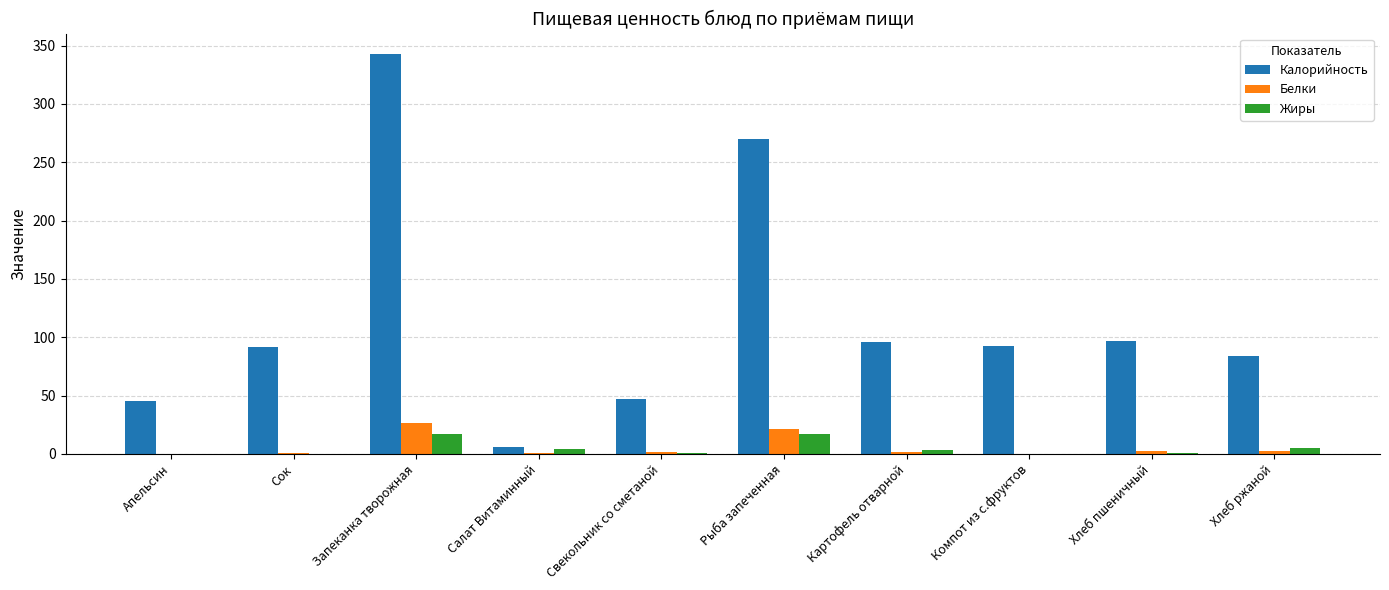

At which category is the sum across all series the highest?

Запеканка творожная